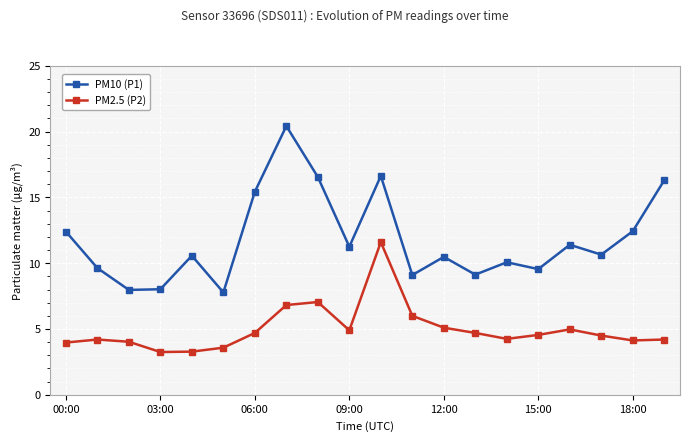

Which series has the widest spread of values?

PM10 (P1)